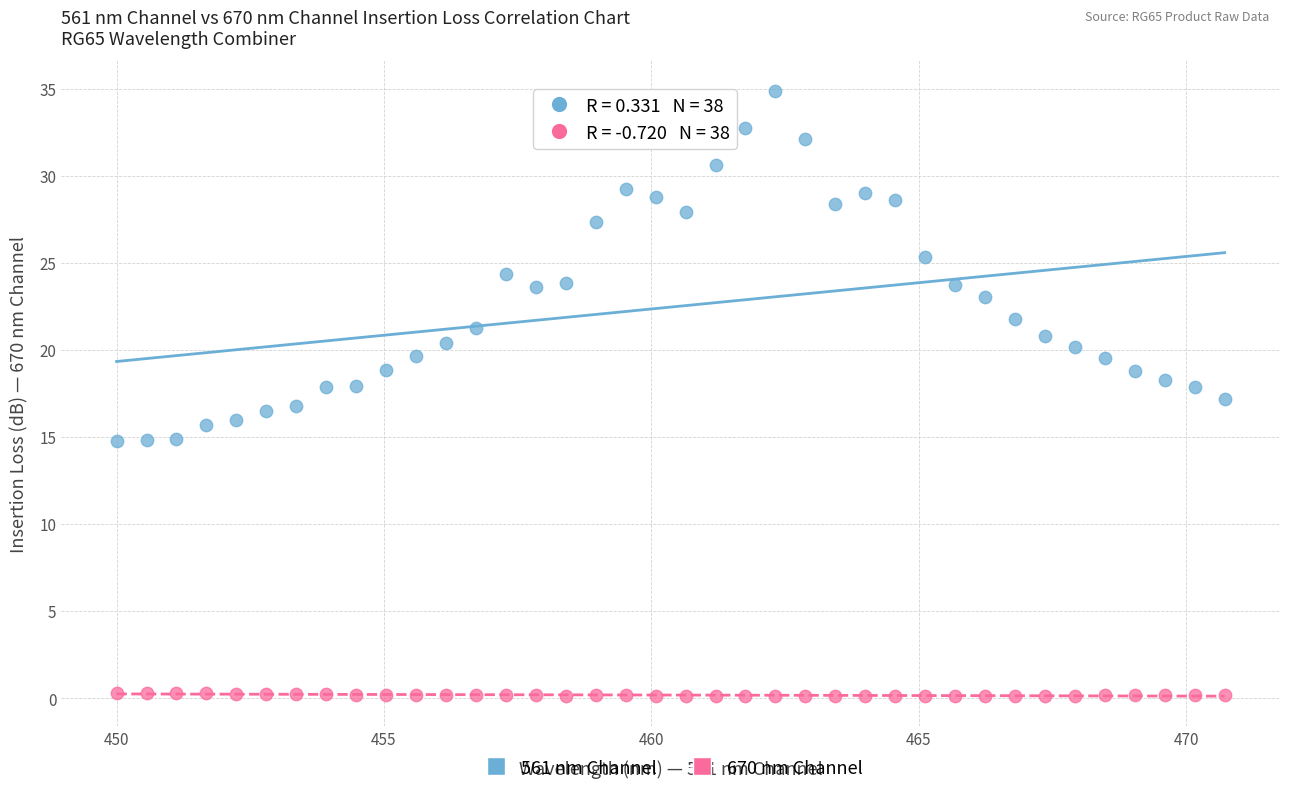

Which series contains the lowest Y value?

670 nm Channel